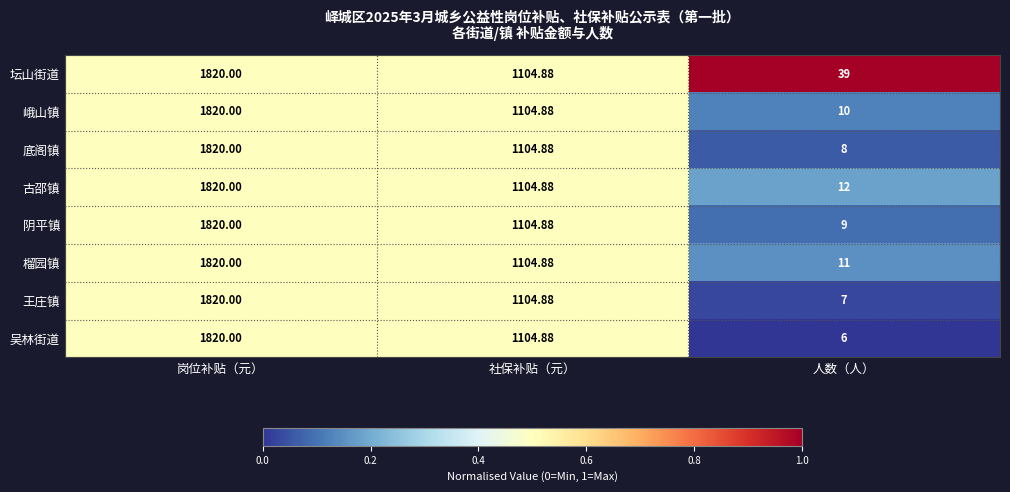

Between 岗位补贴（元） and 人数（人）, which series saw the biggest shift?

吴林街道